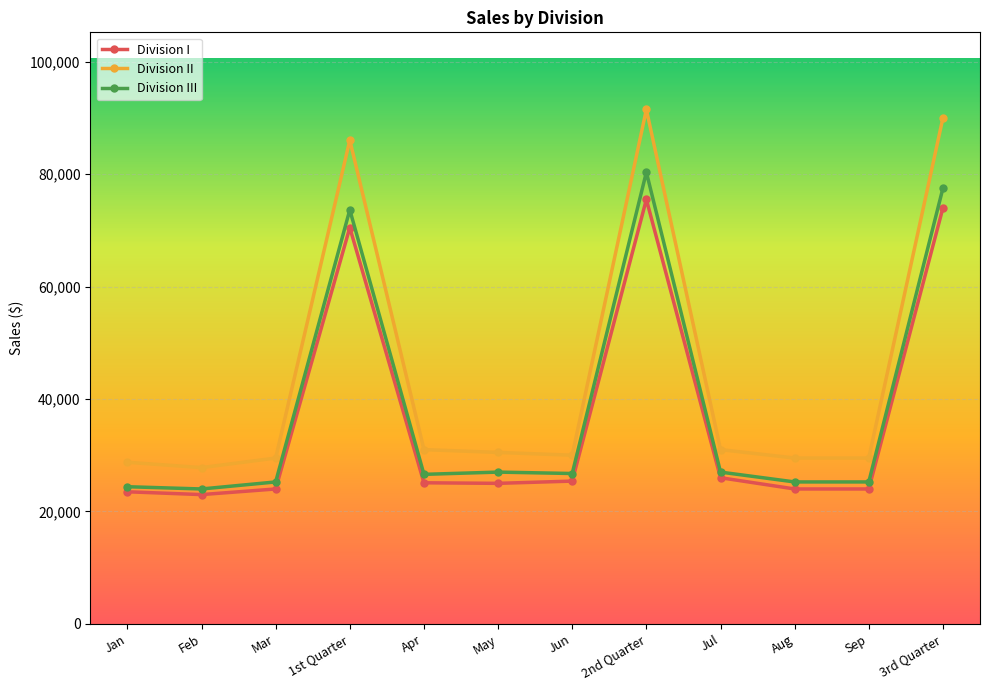

What is the value of the Division I point at the 2nd from the left?

23000